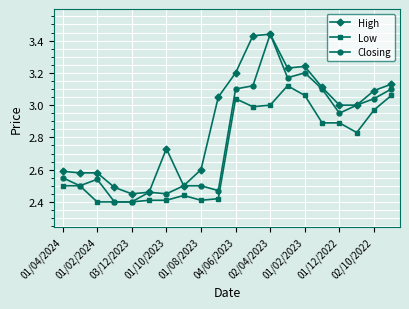

Which series has the widest spread of values?

Closing